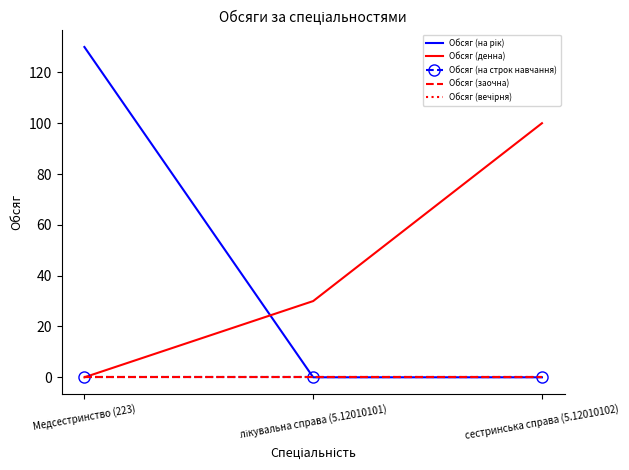

At how many categories does at least one series exceed 26?

3